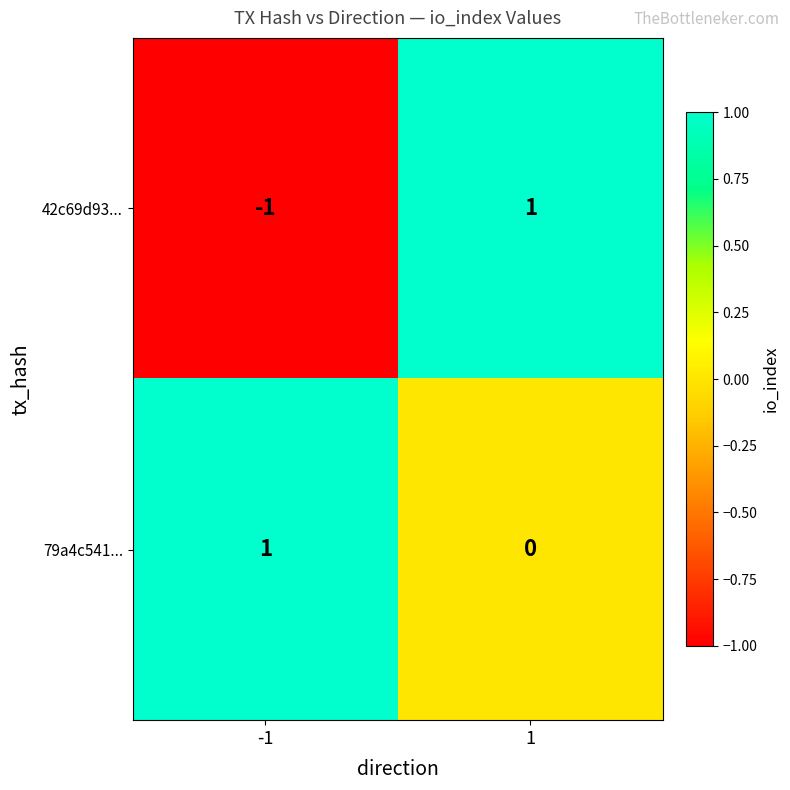

List the series in order of their overall mean, lowest first.

42c69d93..., 79a4c541...